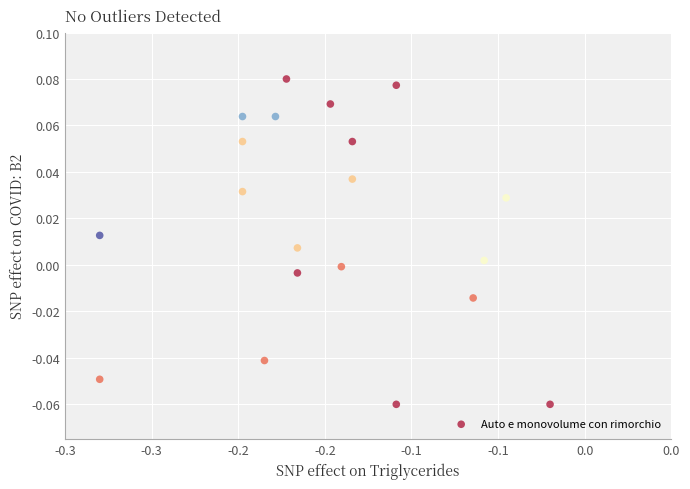

What is the range of X values (max minus min)?

0.3